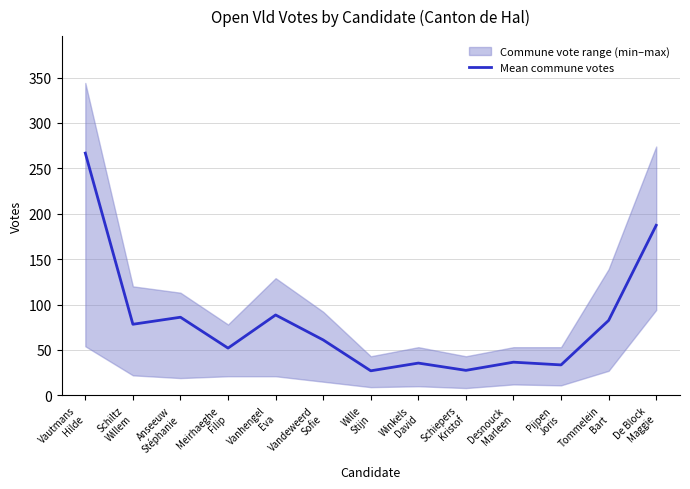

Which category has the highest value across all series?

Vautmans
Hilde